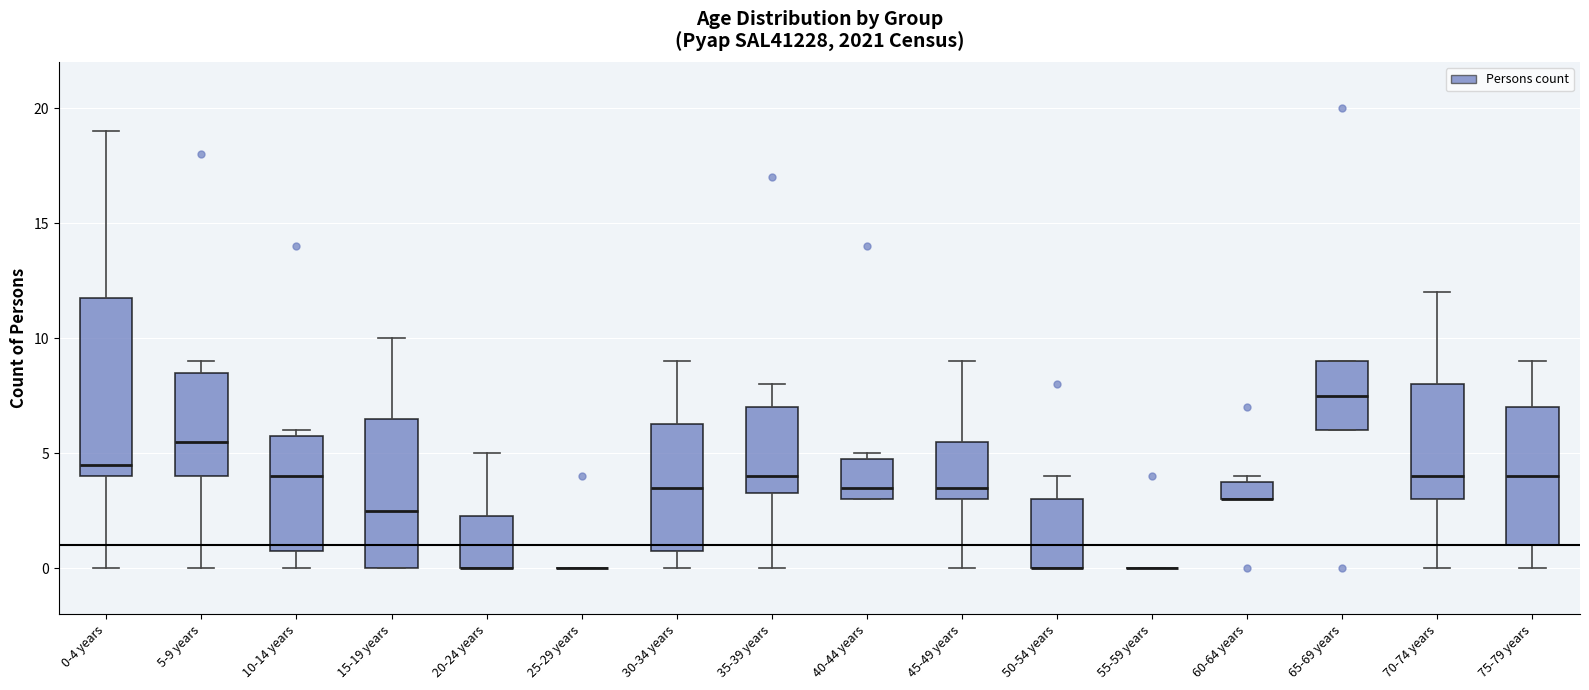

Which box is the tallest, from its lower edge to its upper edge?

0-4 years